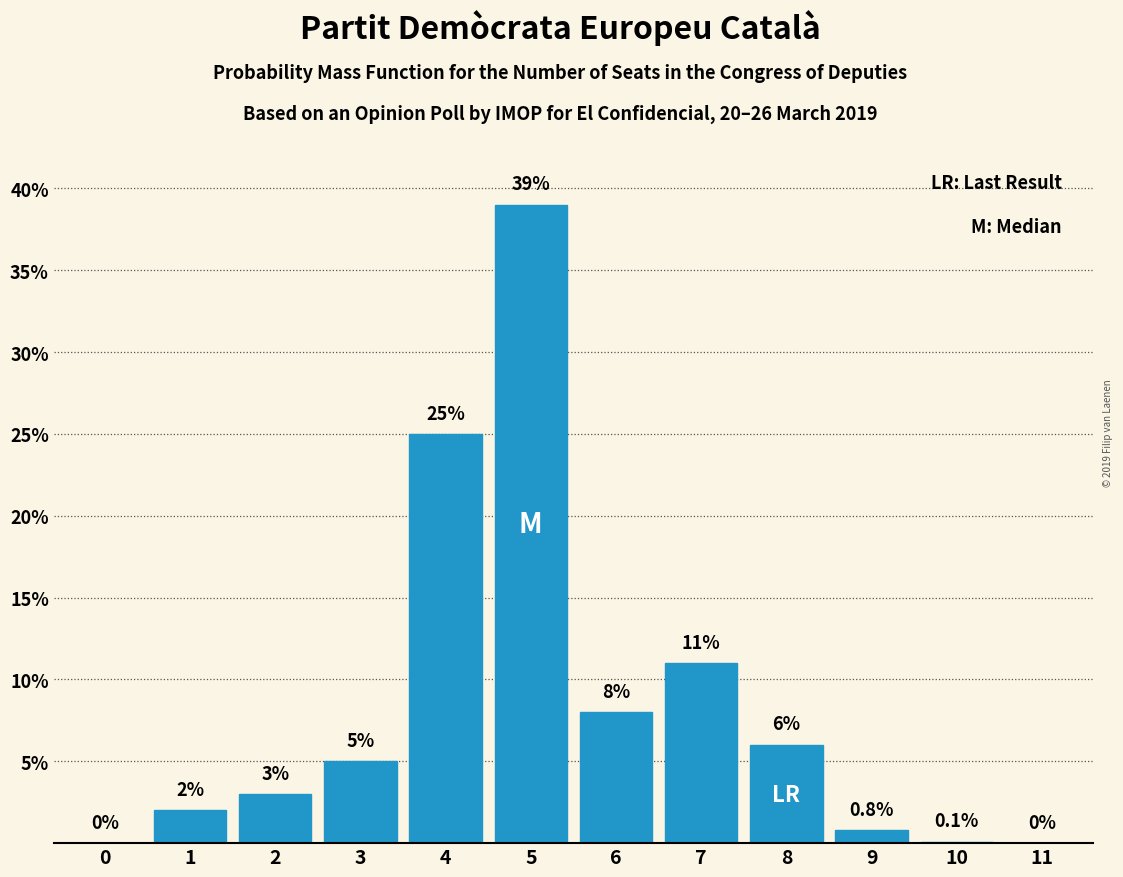

Reading left to right, transcribe all the data shown in this chart.

0=0.0	1=2.0	2=3.0	3=5.0	4=25.0	5=39.0	6=8.0	7=11.0	8=6.0	9=0.8	10=0.1	11=0.0